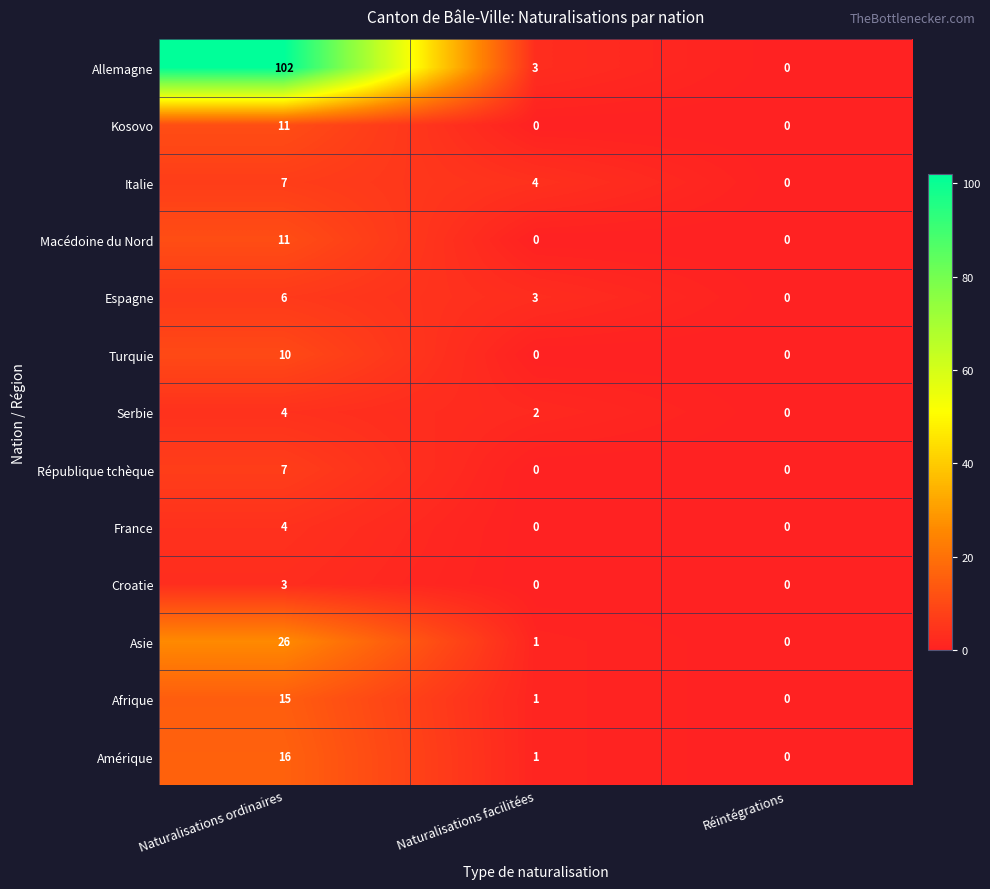

Which series has the largest total across all categories?

Allemagne